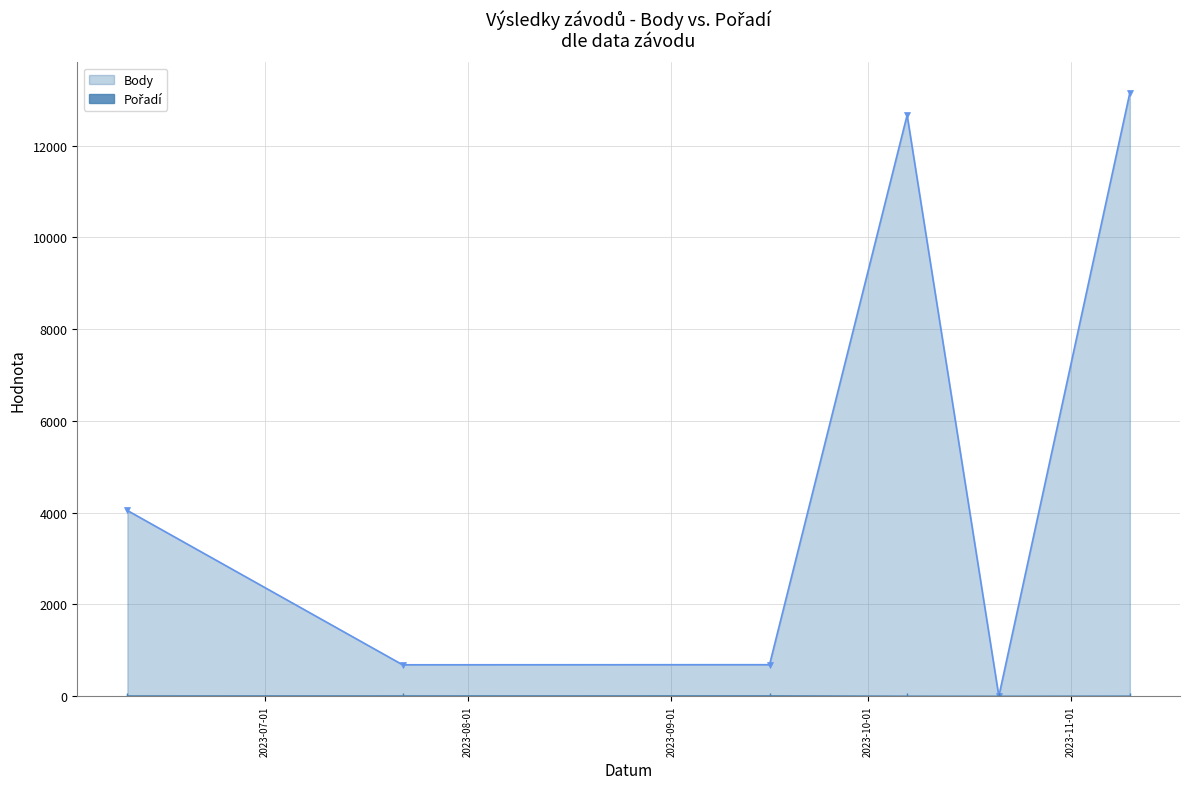

Which series has the widest spread of values?

Body